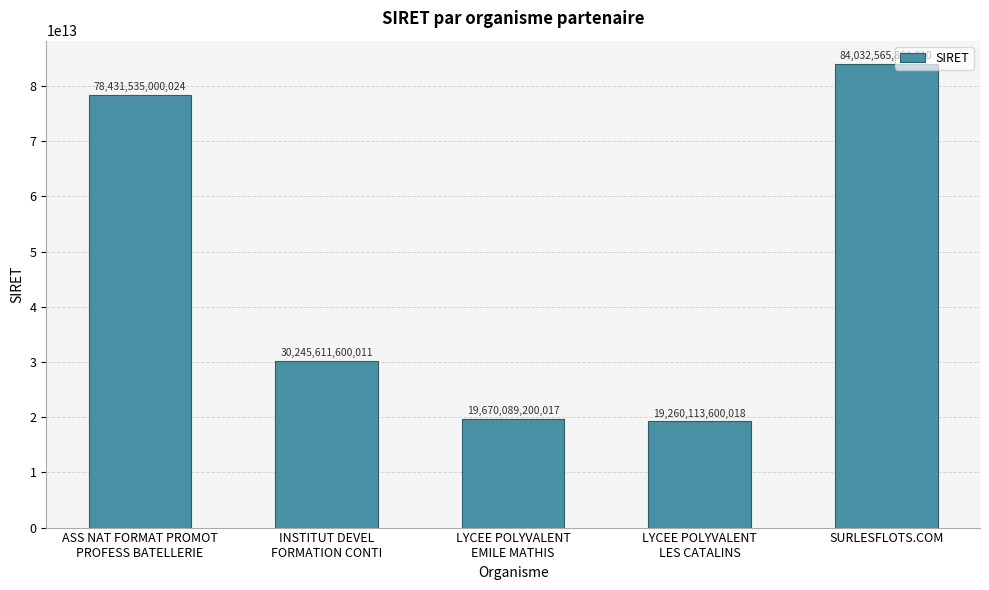

What position from the right is SURLESFLOTS.COM?

1